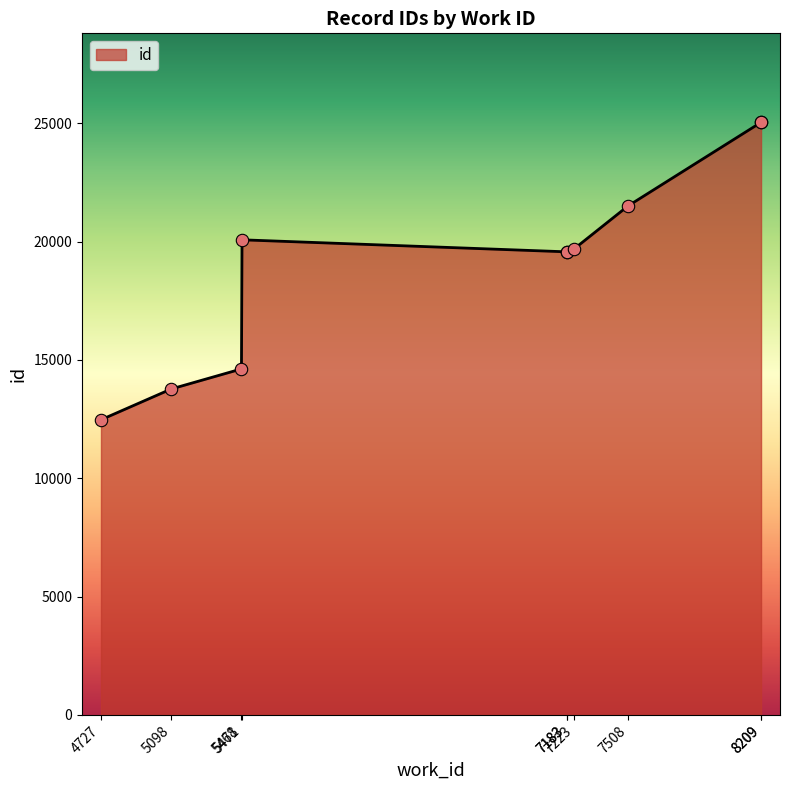

What is the change in value from 4727 to 5468?

+2149